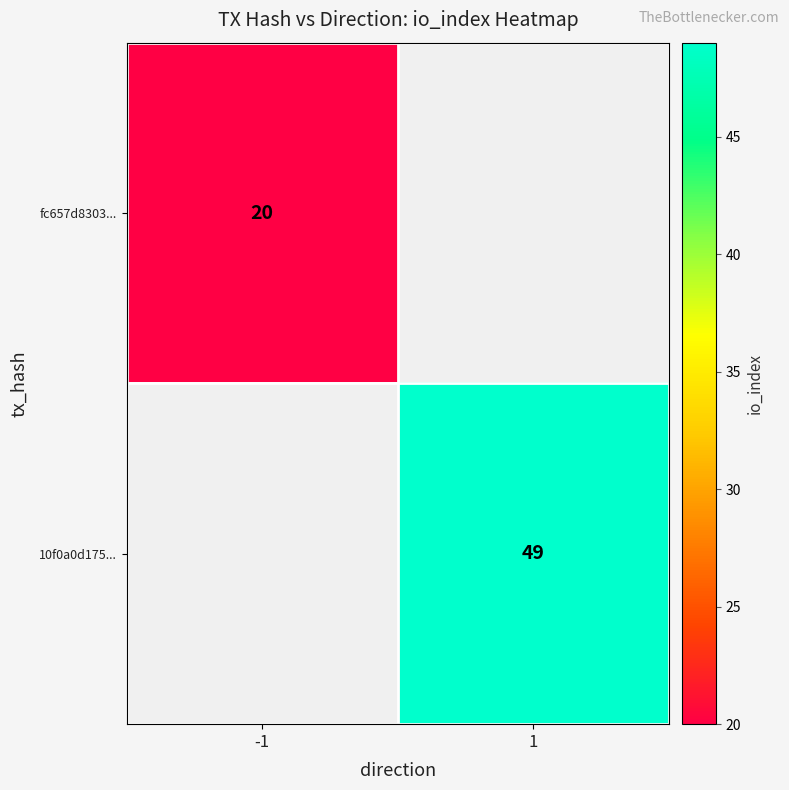

The value of fc657d8303... at -1 is 10. True or false?

False